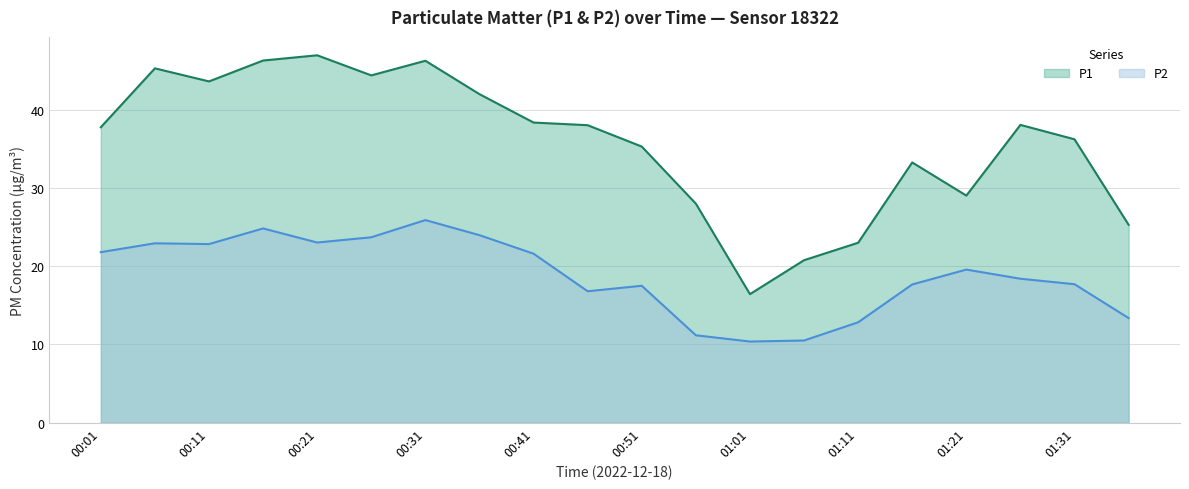

What is the spread (max minus min) of values at 00:26?

20.7